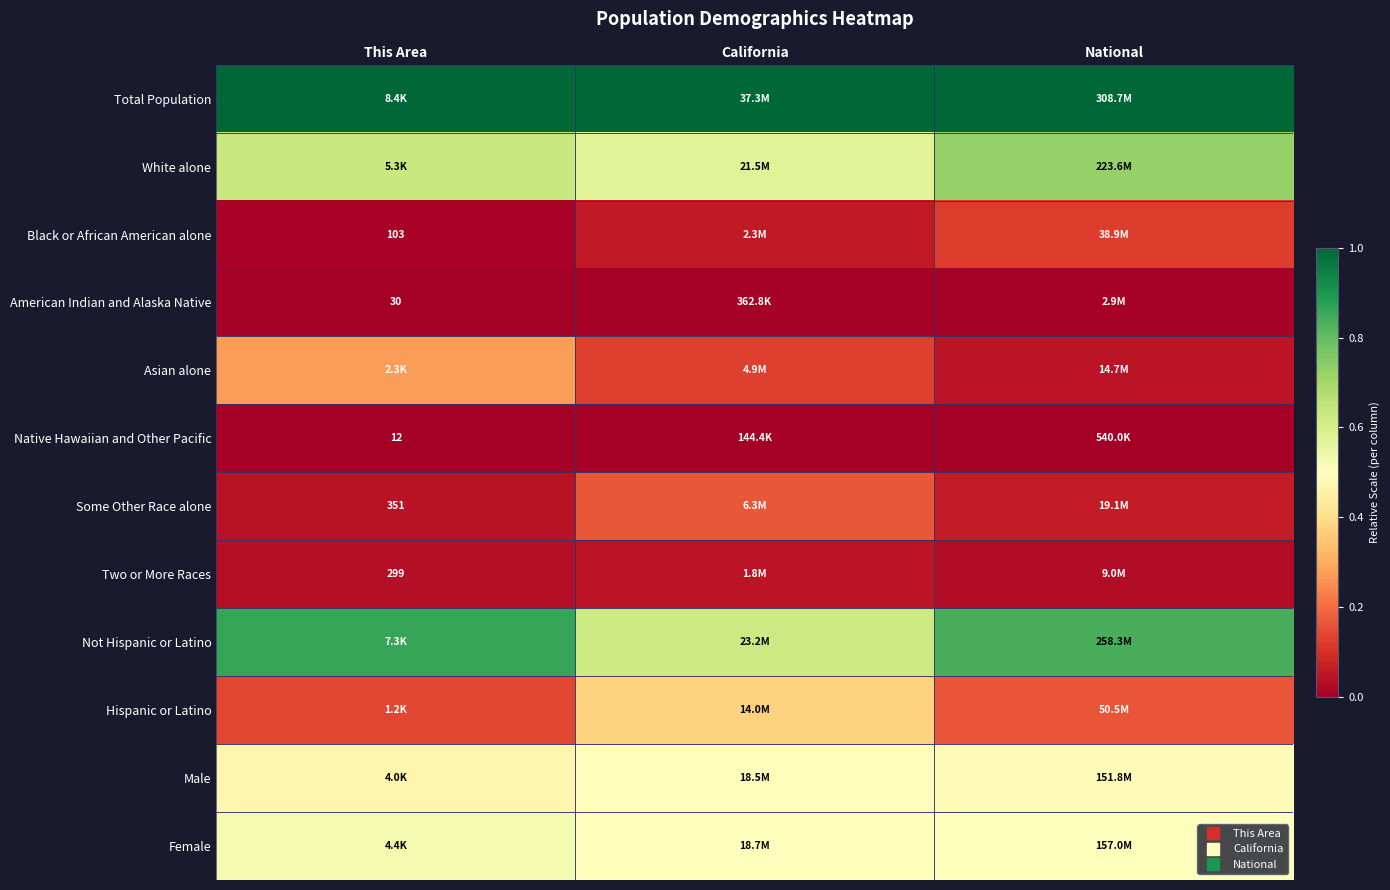

The Total Population series shows 1.0 at California. True or false?

True